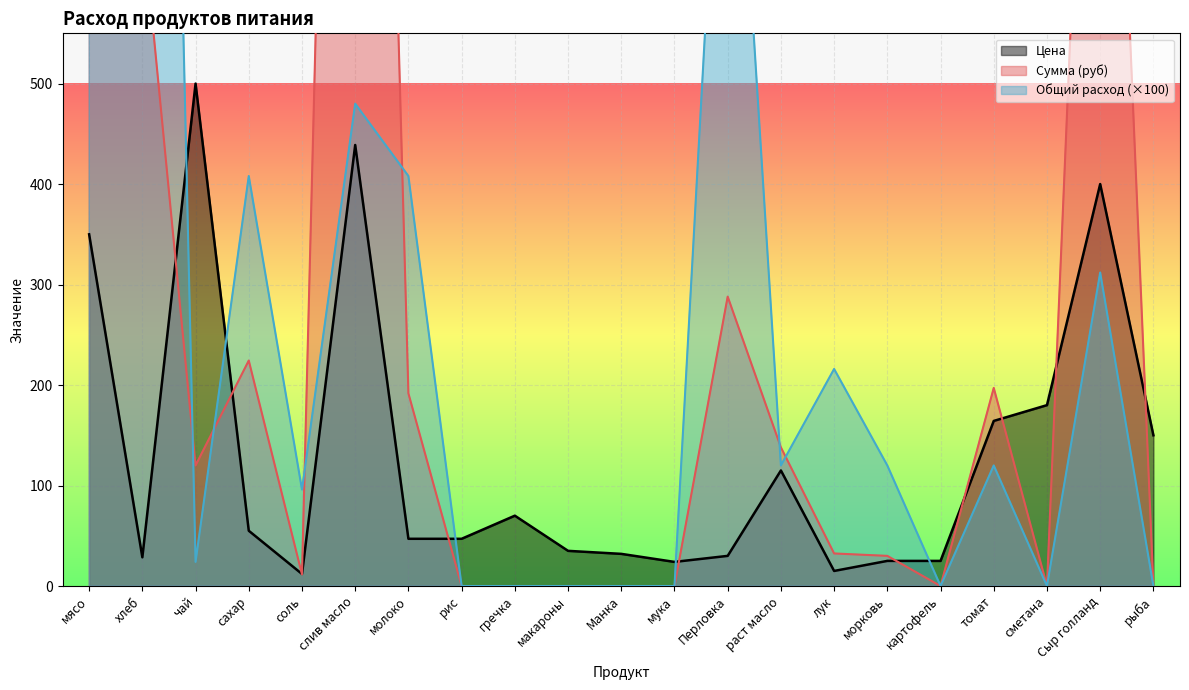

List the series in order of their peak value, lowest first.

Цена, Общий расход, Сумма (руб)